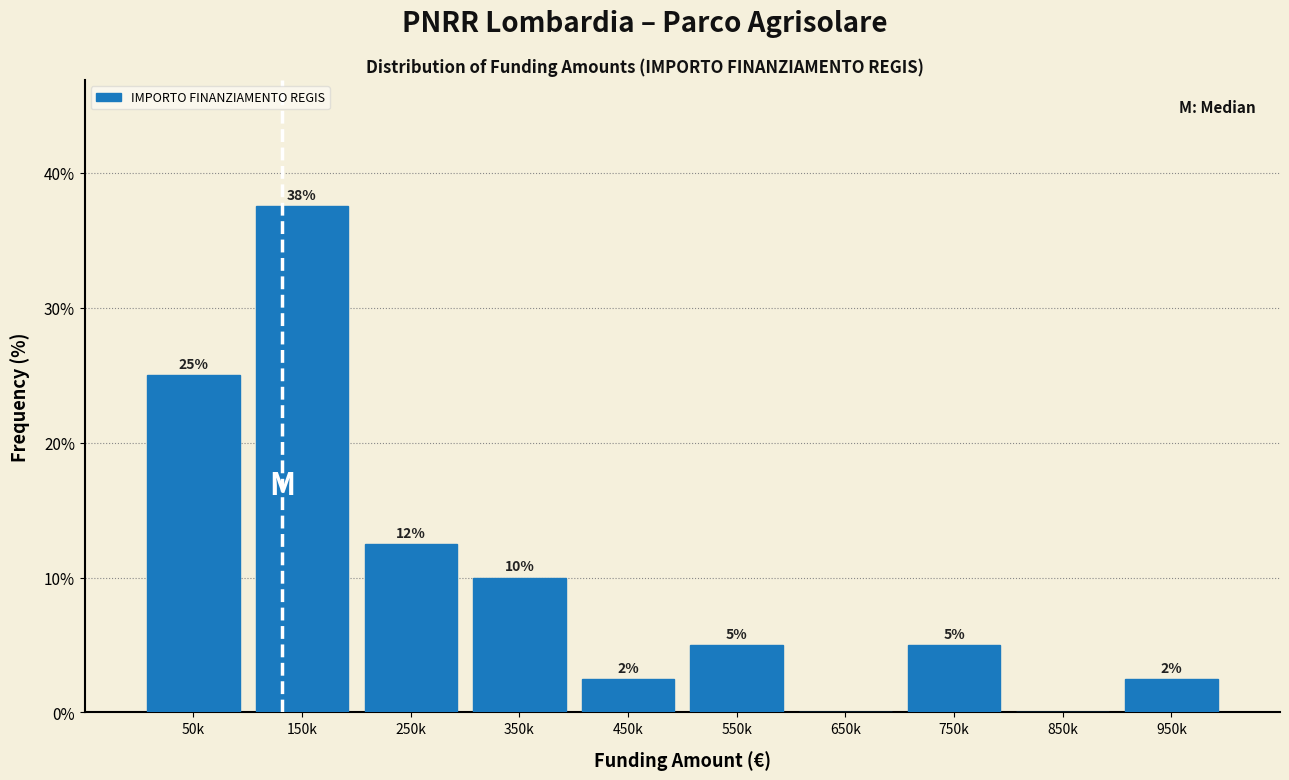

At which label does the data first exceed 5?

50k